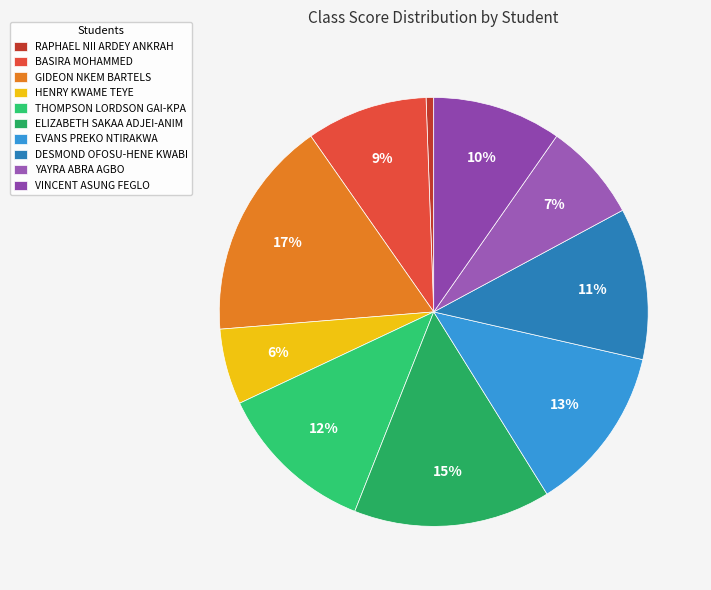

Combined, do RAPHAEL NII ARDEY ANKRAH and GIDEON NKEM BARTELS account for over 50%?

No